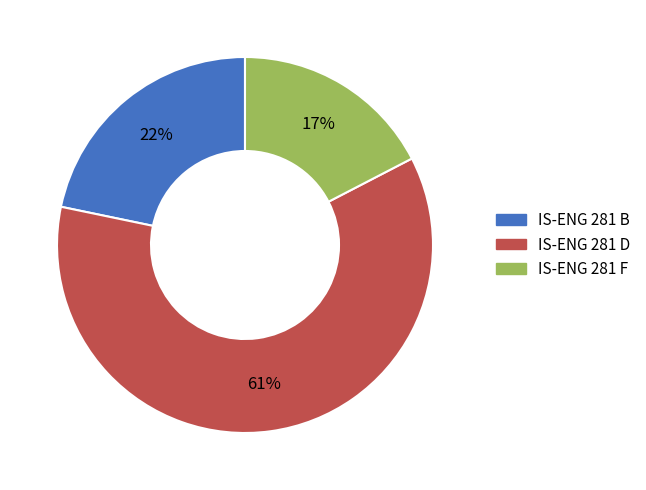

Which category has the biggest portion of the pie?

IS-ENG 281 D